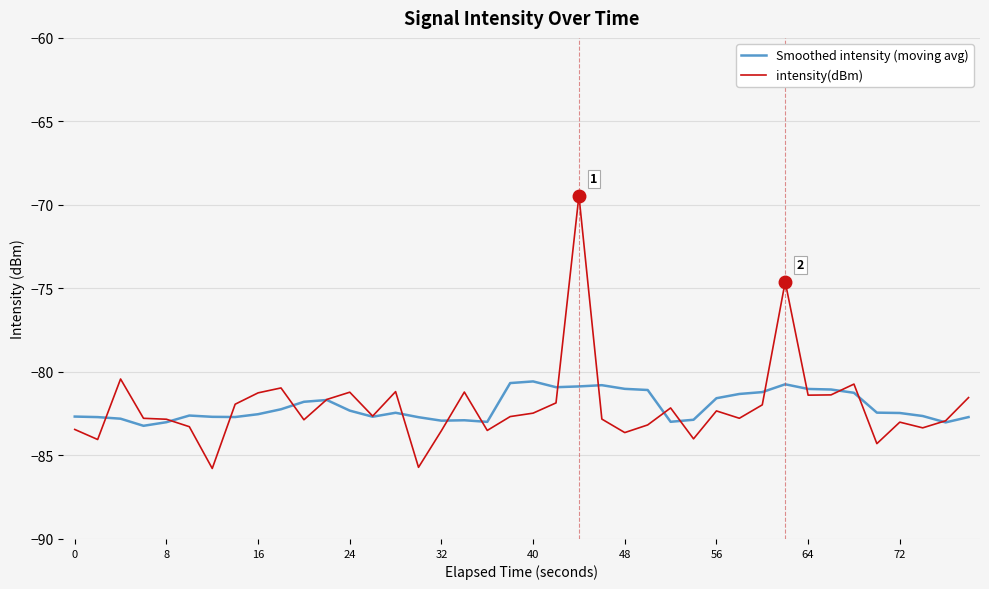

In Smoothed intensity (moving avg), how many points are higher than both neighbors (excluding endpoints)?

7